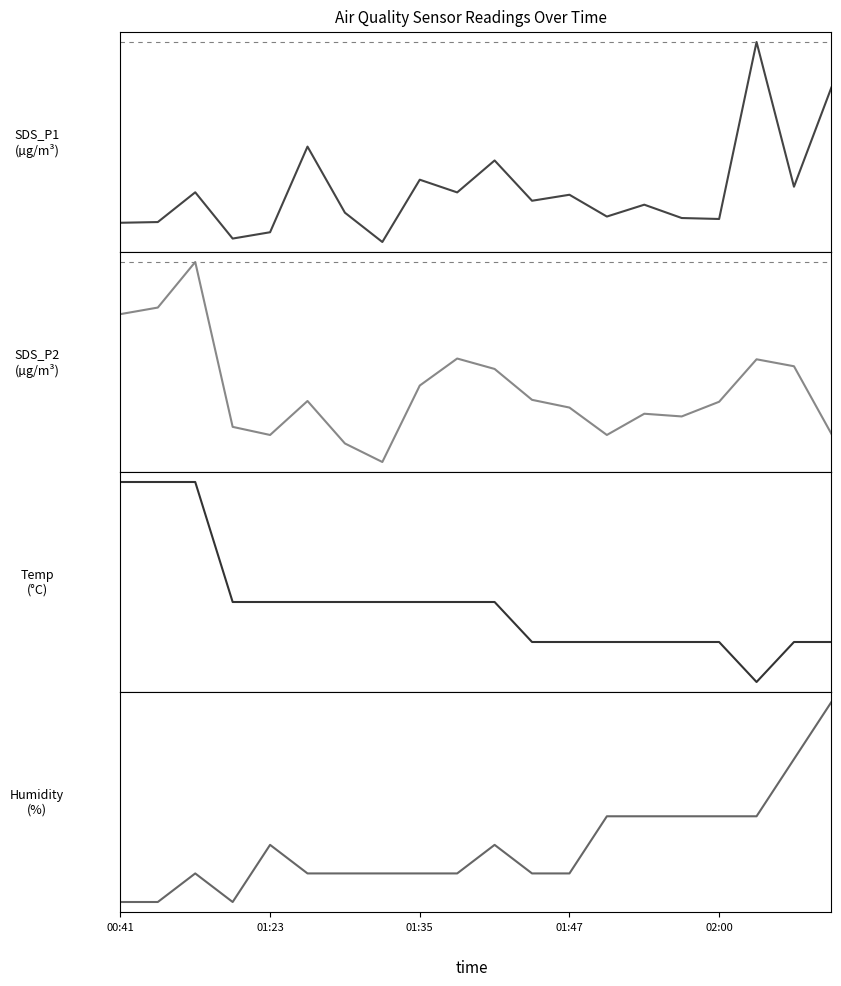

True or false: SDS_P1 and SDS_P2 intersect in this chart.

False